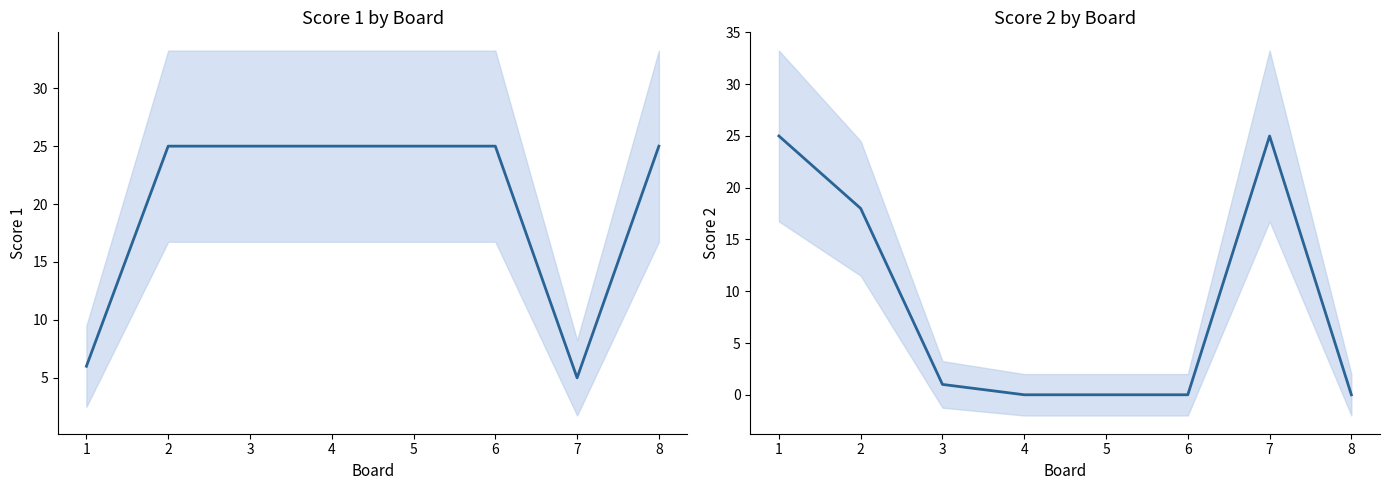

Where does the Score 2 series first go above 1?

1